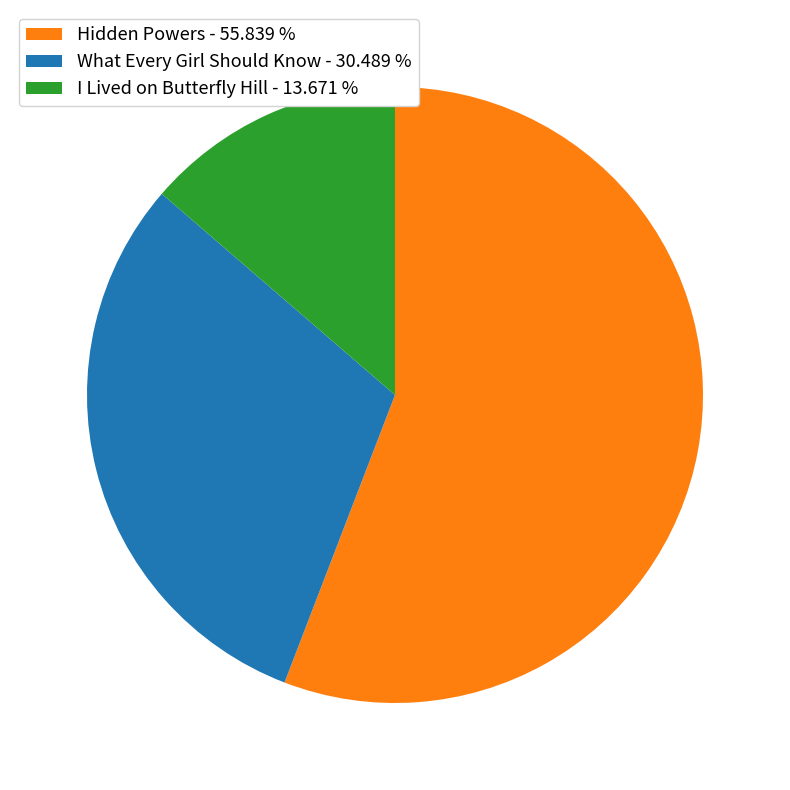

Between Hidden Powers - 55.839 % and I Lived on Butterfly Hill - 13.671 %, which is larger?

Hidden Powers - 55.839 %